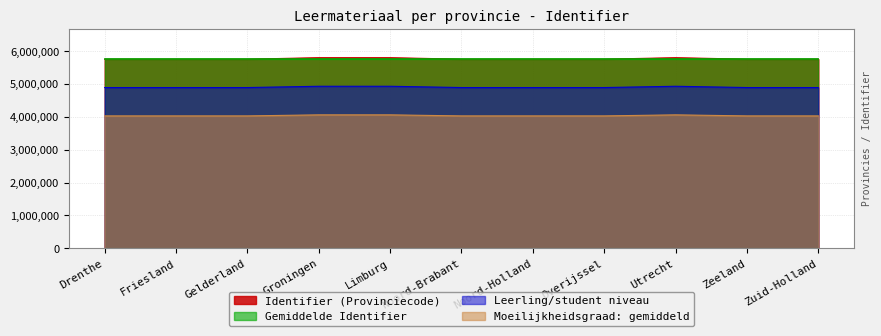

What is the label of the 4th point from the left?

Groningen